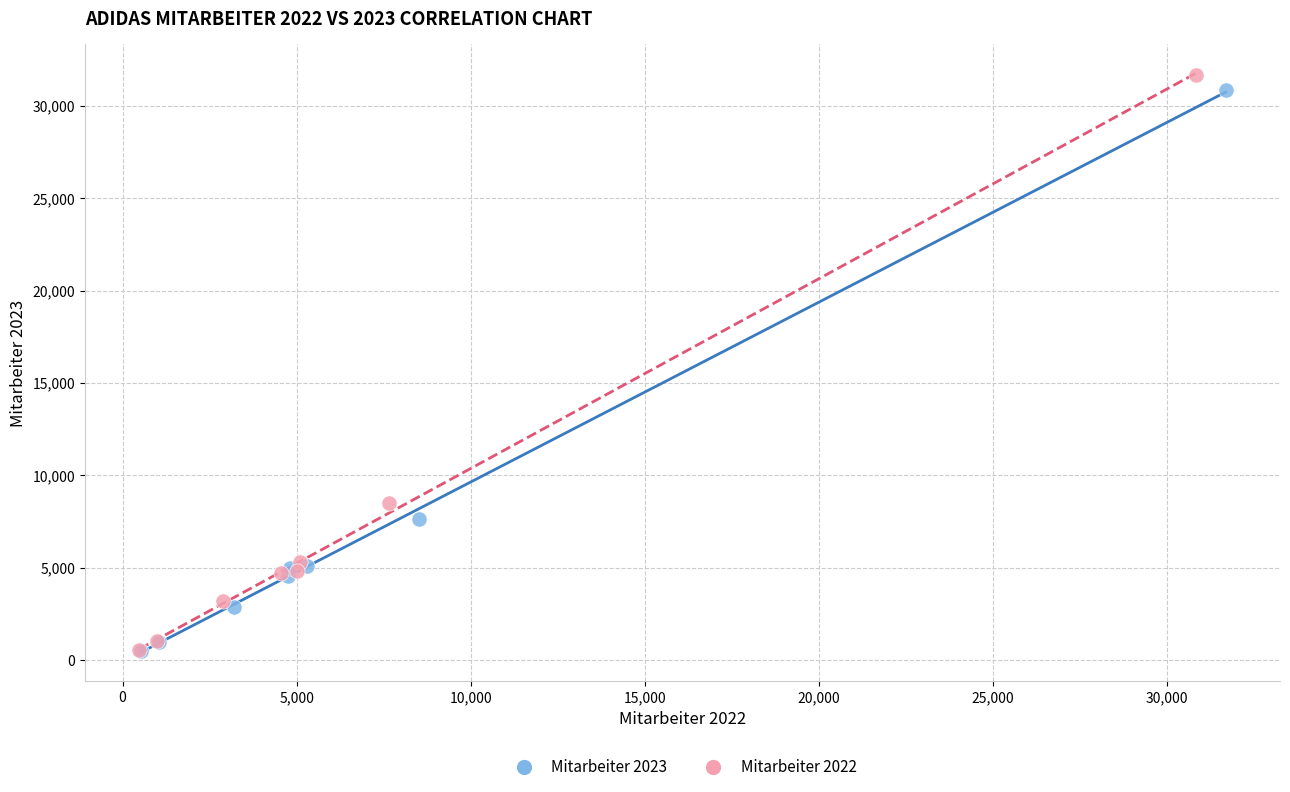

What are all the series names shown in the legend?

Mitarbeiter 2023, Mitarbeiter 2022